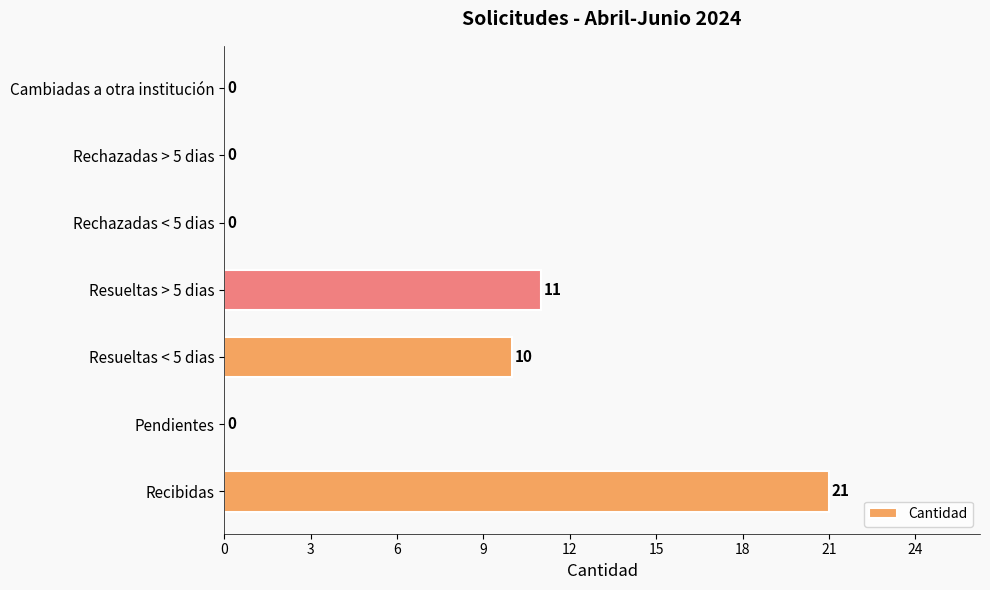

Are the bars grouped side by side (vs. stacked)?

No